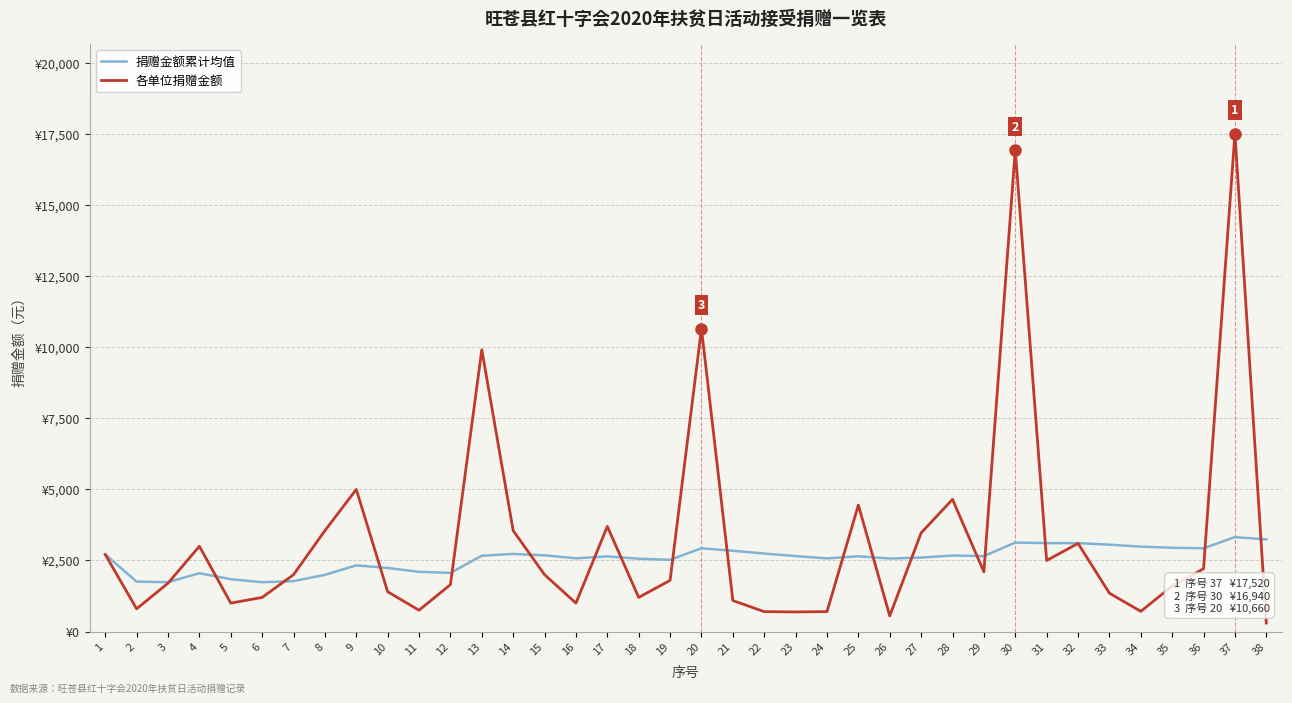

Does the chart display data point markers on the line(s)?

No